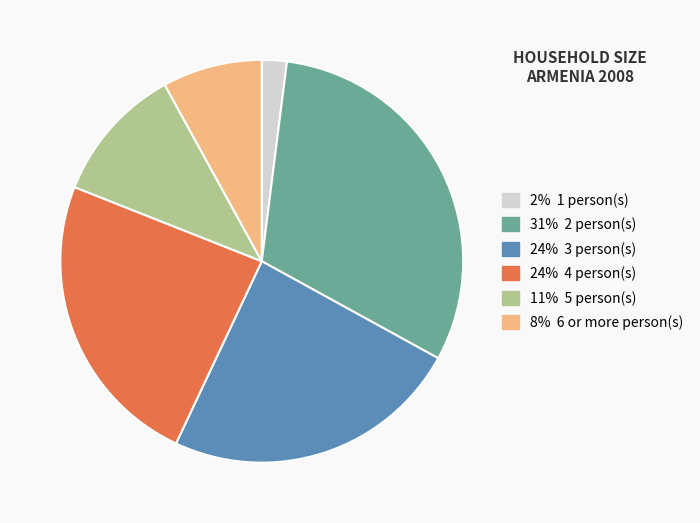

Does any single category account for the majority?

No